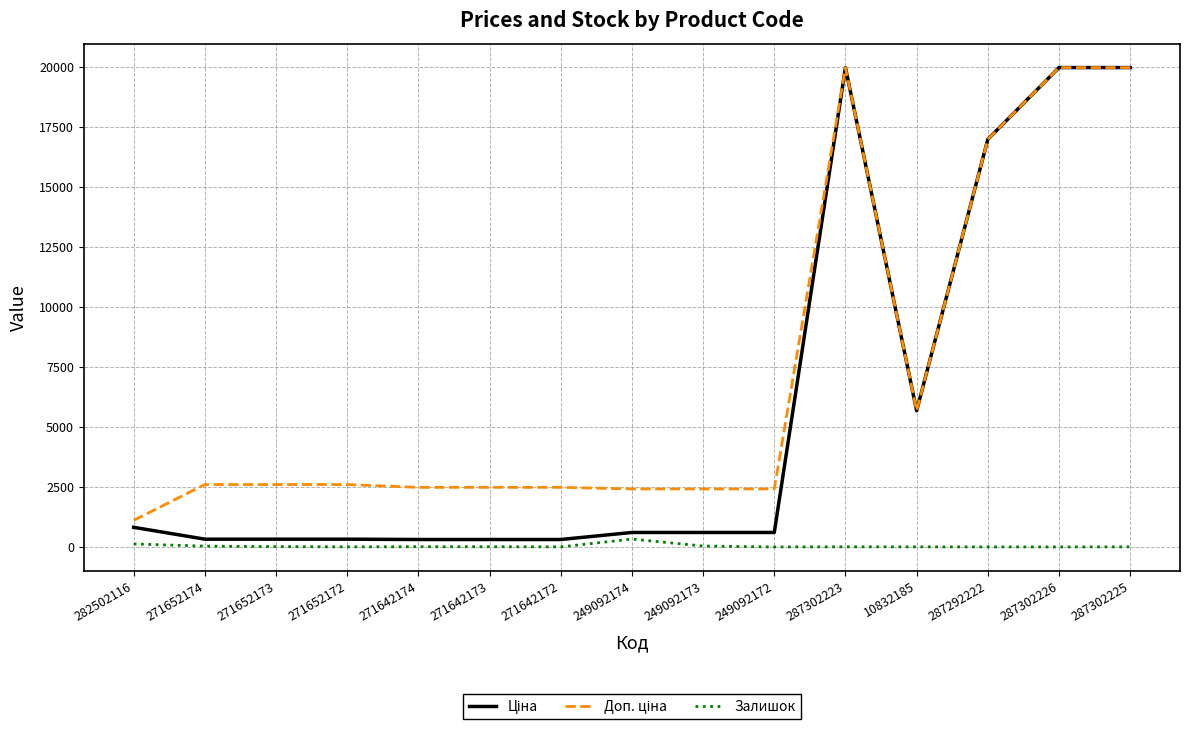

True or false: Ціна and Доп. ціна cross at least once.

False